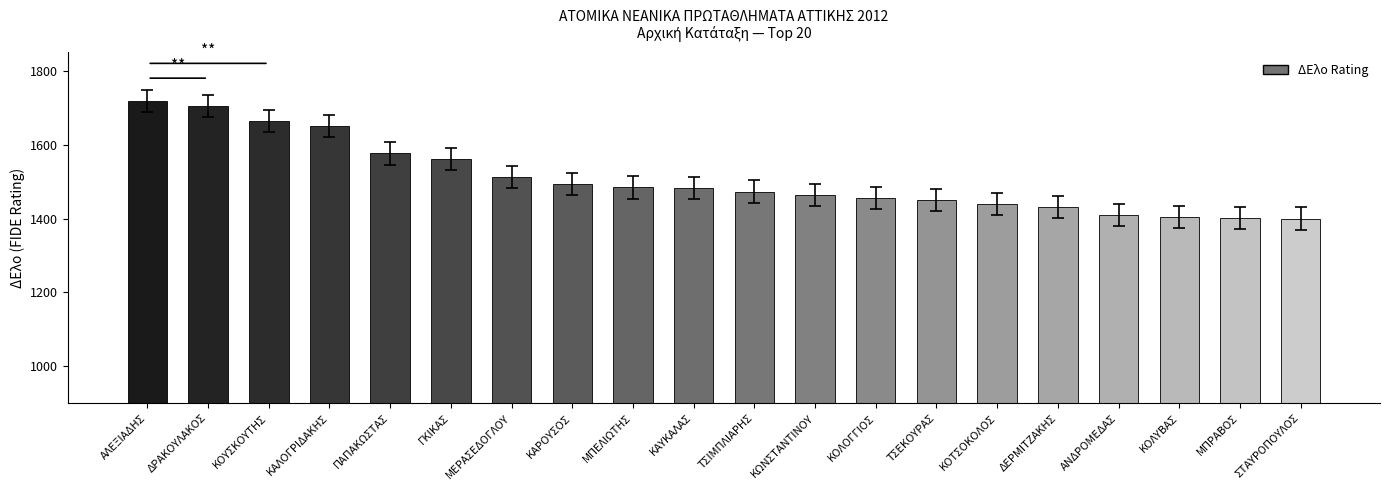

At which label is the value closest to 1558?

ΓΚΙΚΑΣ